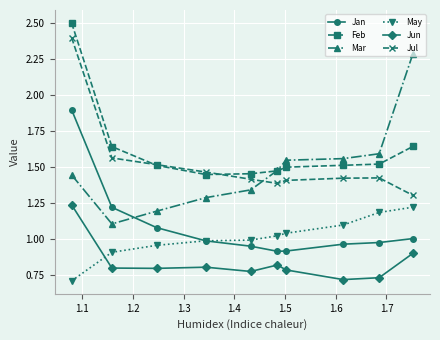

True or false: Feb has more than 2 interior local peaks.

False